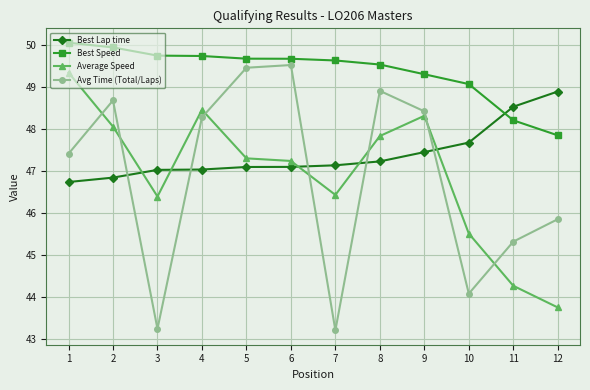

Which series has the largest total across all categories?

Best Speed